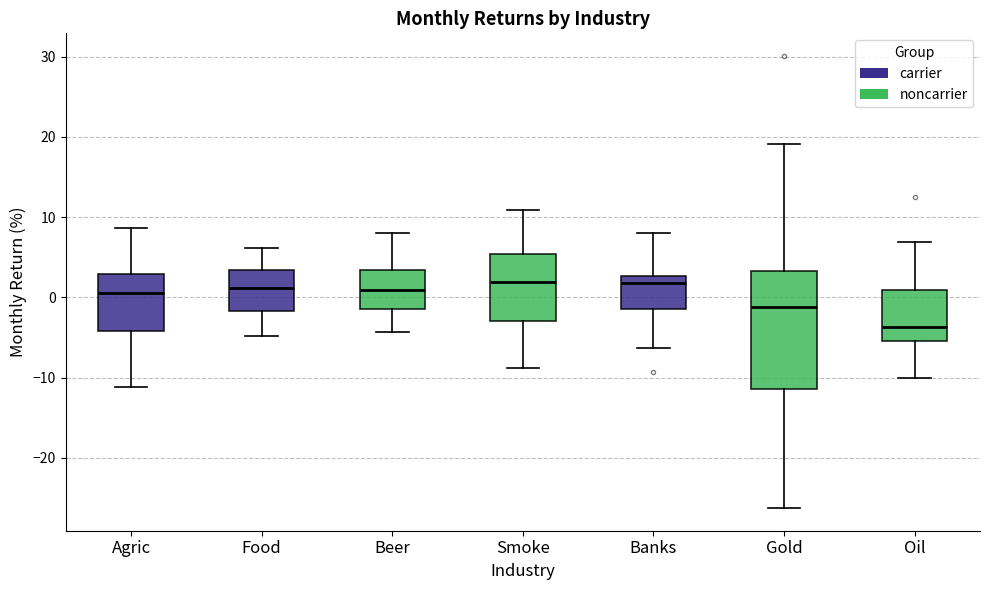

Which box's median line is the lowest?

Oil